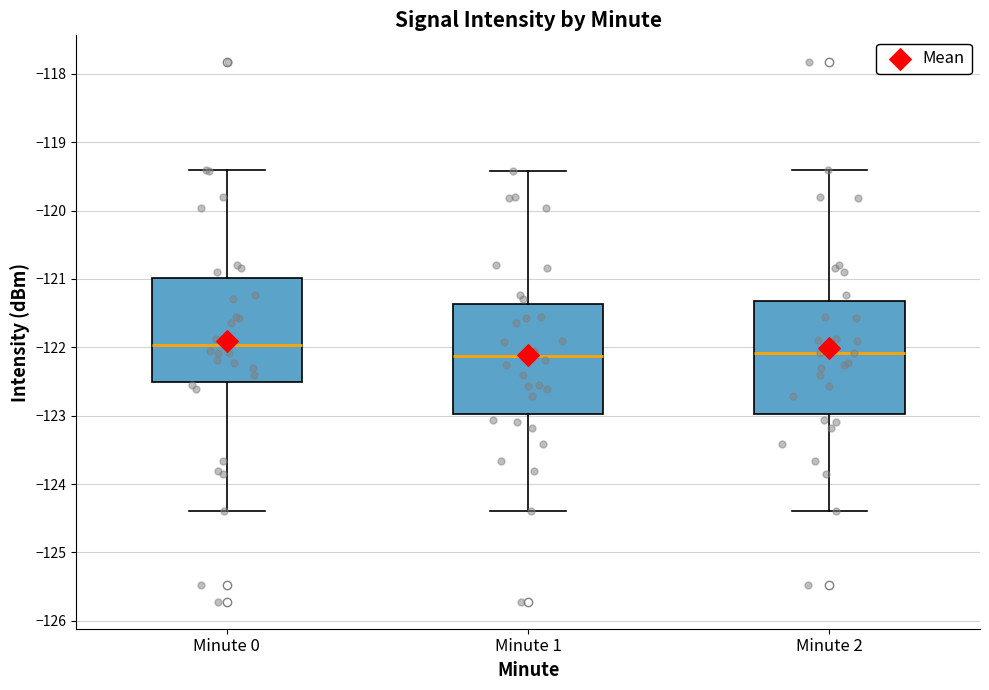

Reading left to right, read every box against the y-axis: the position of its median line, the range the box covers, and the ends of its whiskers. The values are not printed on the chart, so give them approximately, as read against the axis.

Minute 0: median -122.0, box -122.5 to -121.0, whiskers -124.4 to -119.4
Minute 1: median -122.1, box -123.0 to -121.4, whiskers -124.4 to -119.4
Minute 2: median -122.1, box -123.0 to -121.3, whiskers -124.4 to -119.4